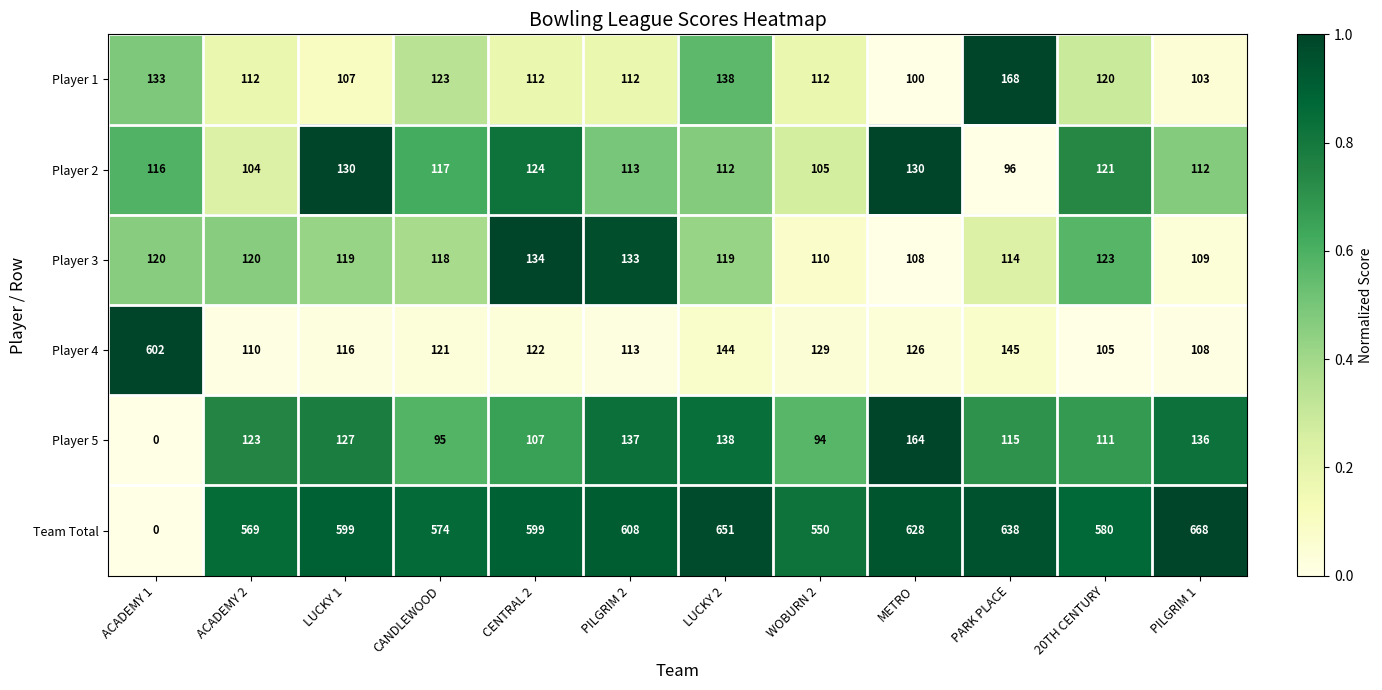

What is the average value of the Player 1 series?

120